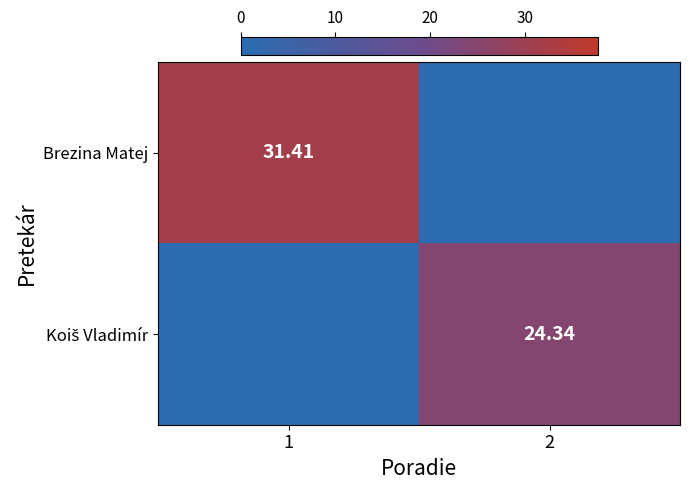

Which series has the largest total across all categories?

Brezina Matej